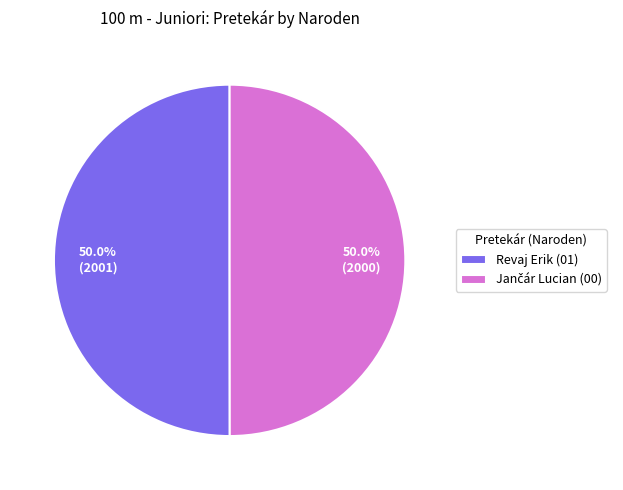

To the nearest percent, what is the average slice percentage?

50%